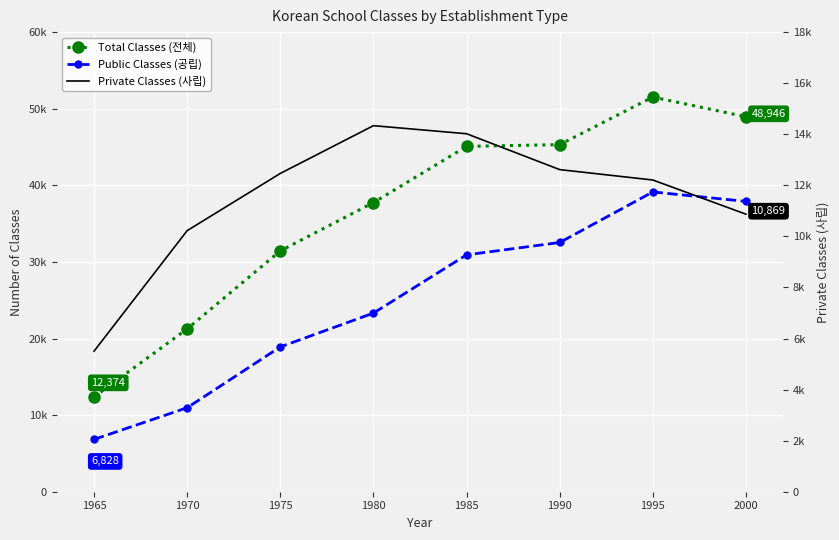

What are all the series names shown in the legend?

Total Classes (전체), Public Classes (공립), Private Classes (사립)